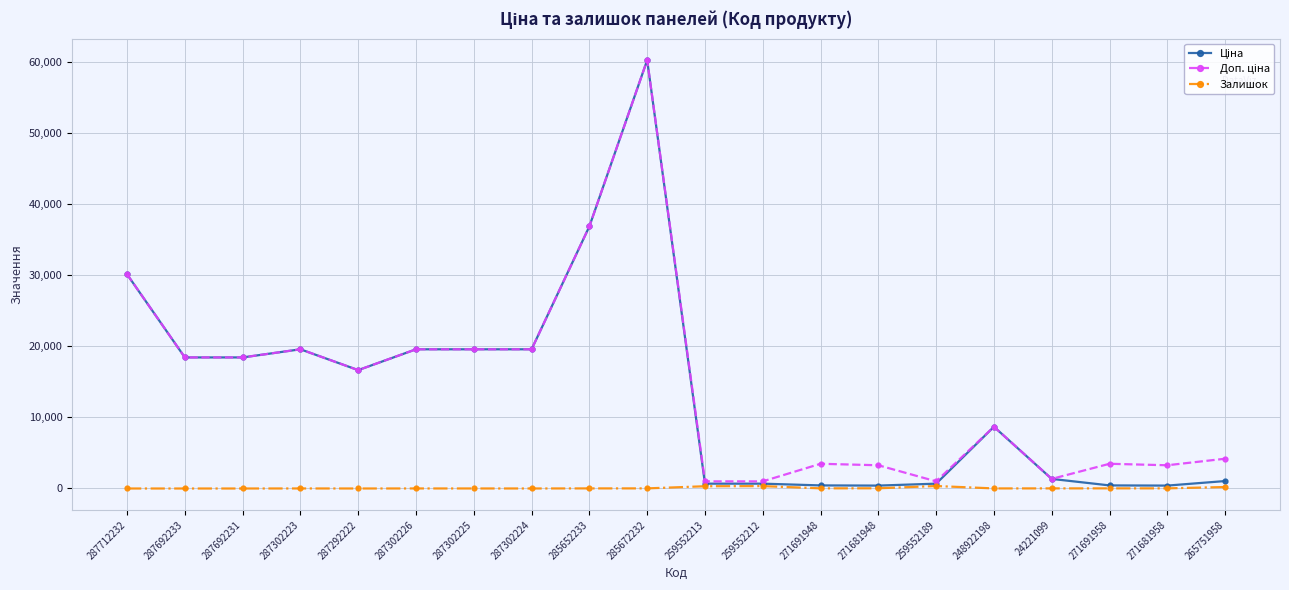

Does the chart display data point markers on the line(s)?

Yes